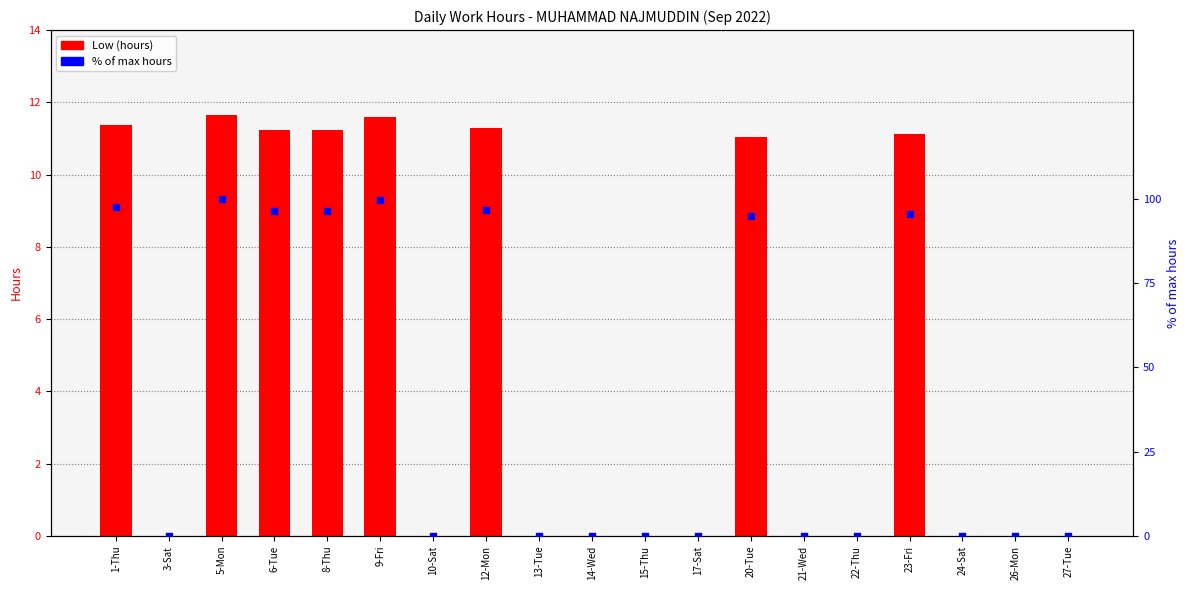

At how many categories does at least one series exceed 45?

8